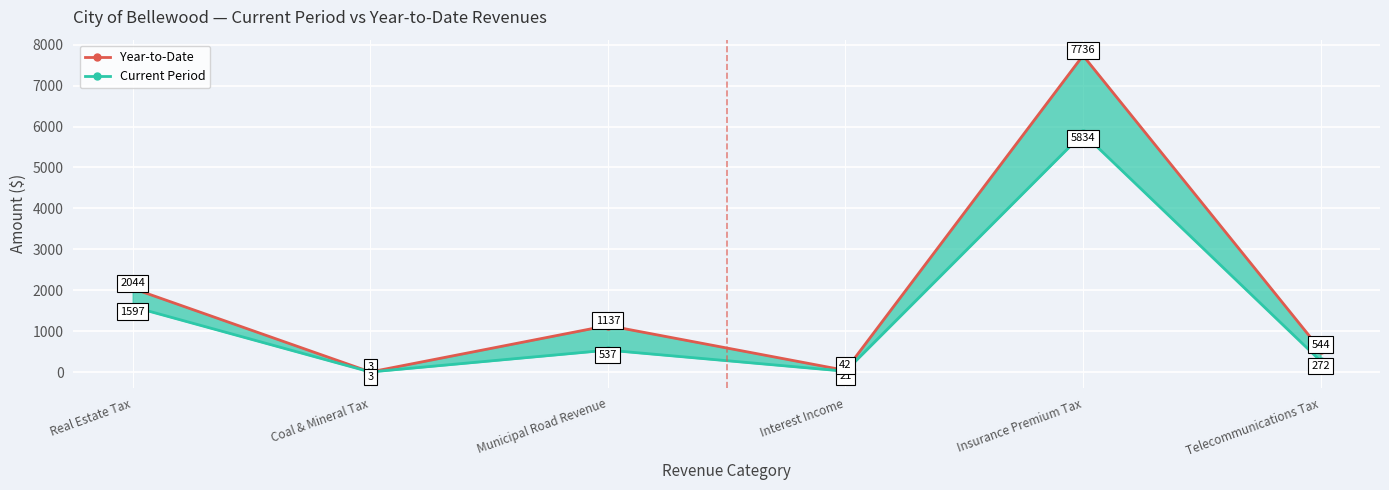

How many categories are shown in the chart?

6